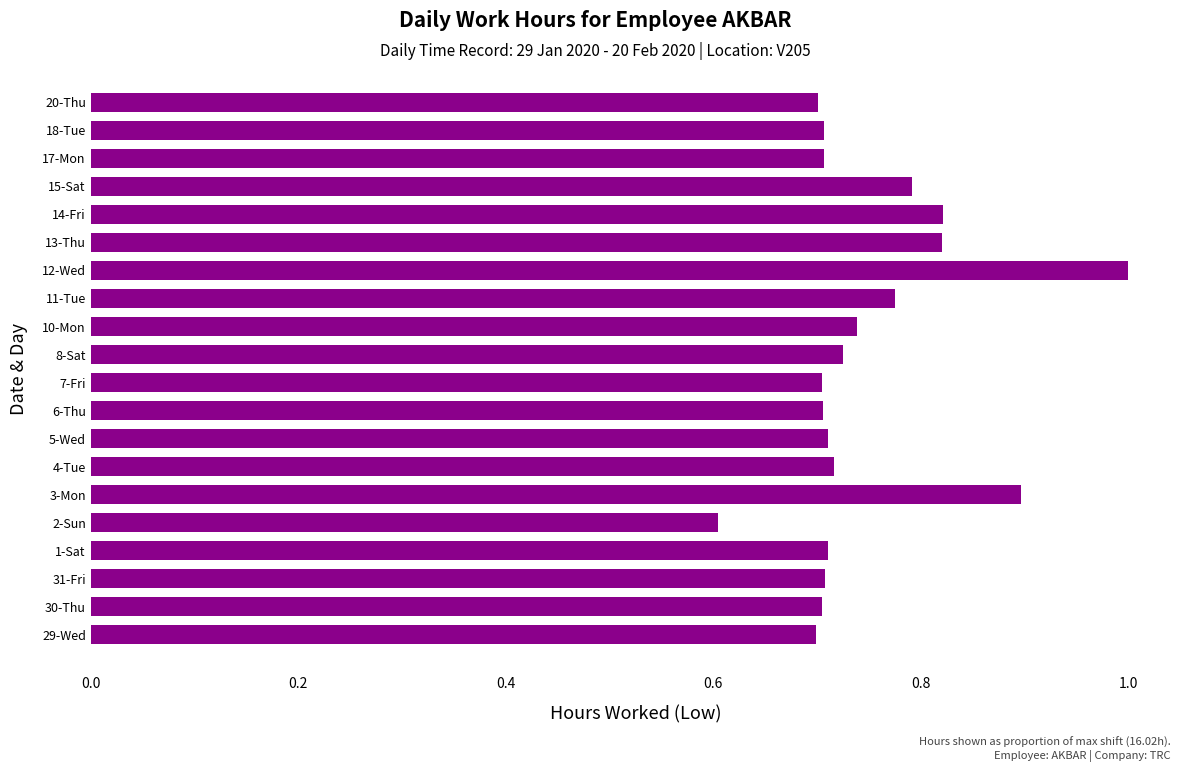

Which label corresponds to the smallest value in the chart?

2-Sun